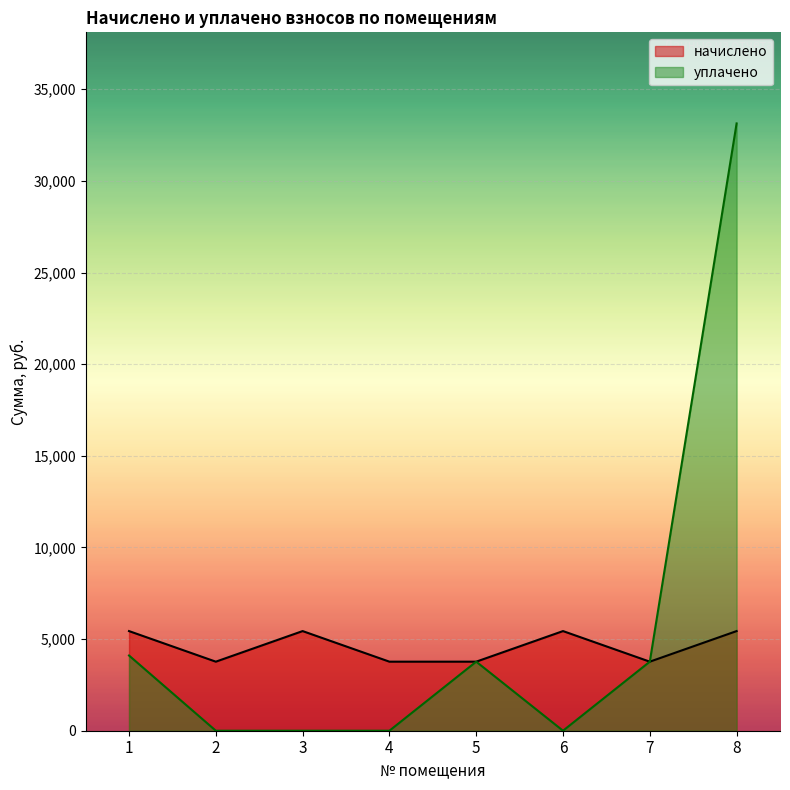

Reading left to right, extract all data points from this chart.

начислено: 1=5436.6	2=3767.4	3=5436.6	4=3767.4	5=3767.4	6=5436.6	7=3767.4	8=5436.6
уплачено: 1=4103.4	2=0.0	3=0.0	4=0.0	5=3767.4	6=0.0	7=3767.4	8=33135.0